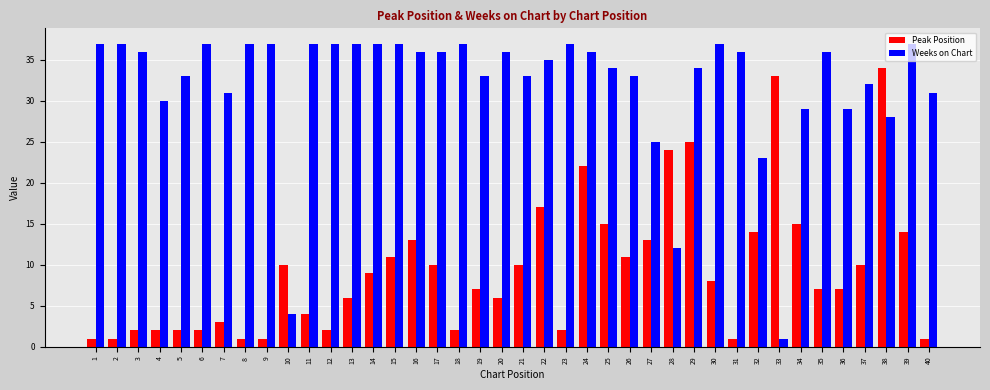

The Weeks on Chart series shows 37 at 12. True or false?

True